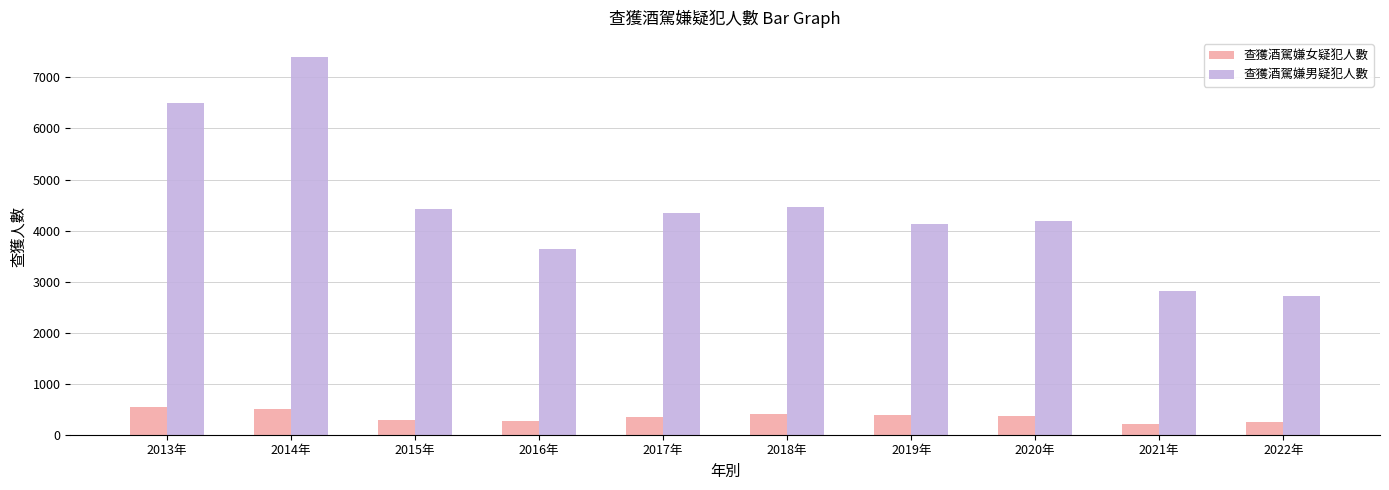

What is the difference between the 查獲酒駕嫌女疑犯人數 values at 2017年 and 2015年?

73